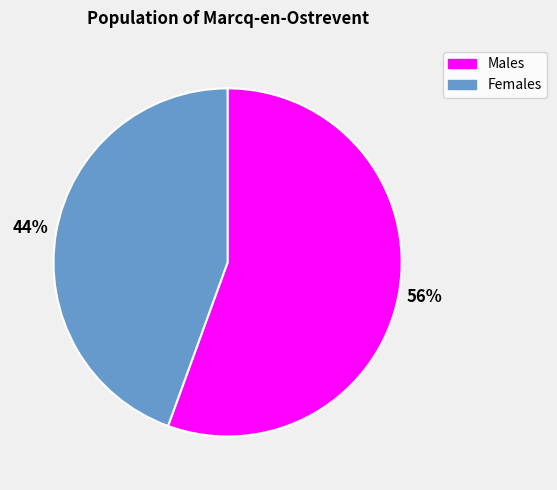

To the nearest percent, what is the average slice percentage?

50%